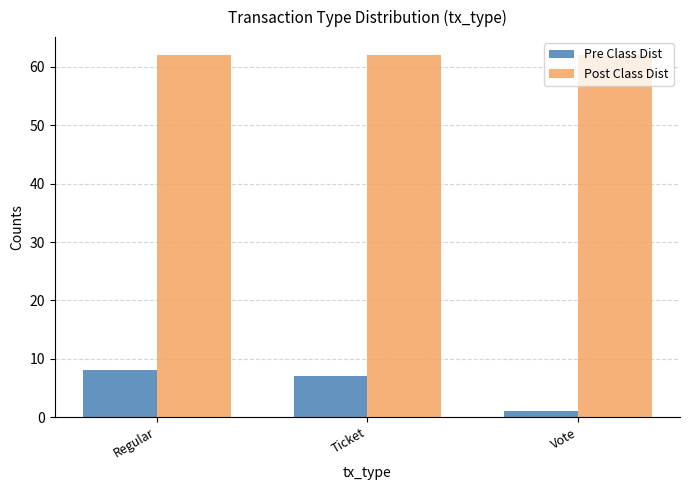

How many bars are there in each group?

2